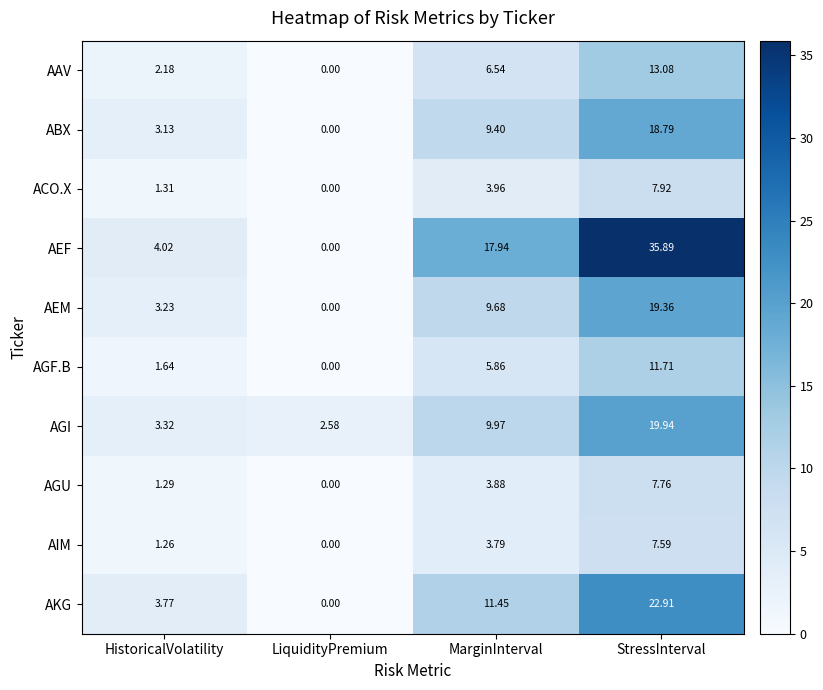

Which series has the largest total across all categories?

AEF